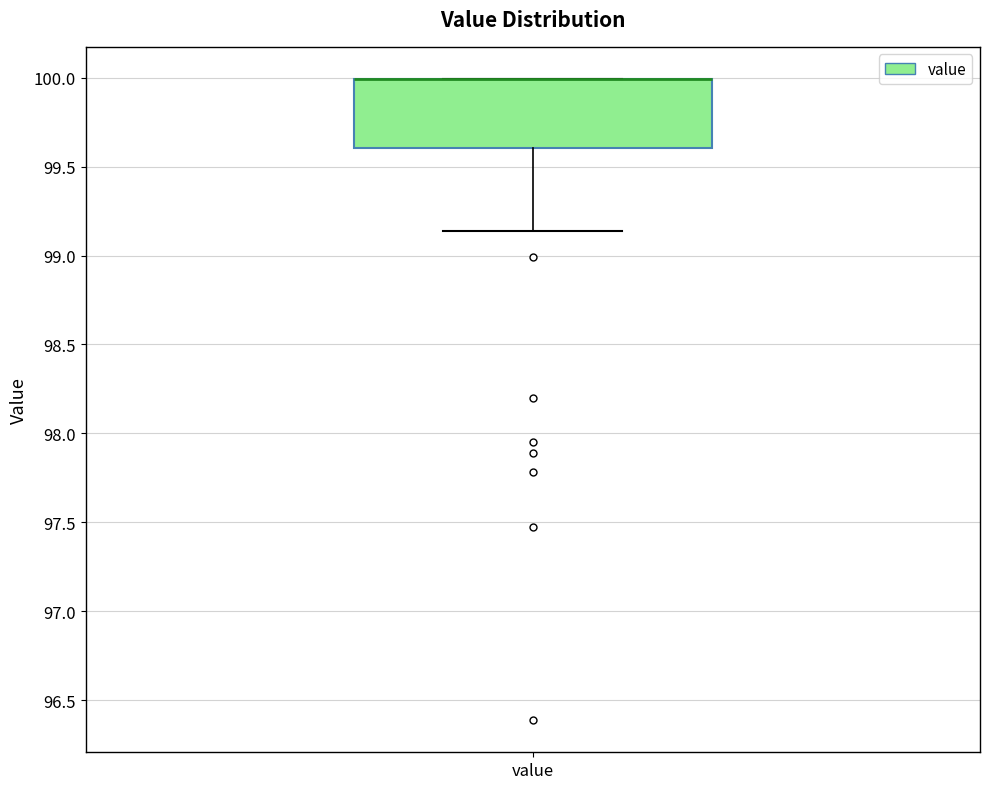

Read this box plot against the y-axis: the position of the median line, the range covered by the box, and the ends of both whiskers. The values are not printed on the chart, so give them approximately, as read against the axis.

median 100.00 (drawn on the box's upper edge), box 99.60 to 100.00, whiskers 99.15 to 100.00